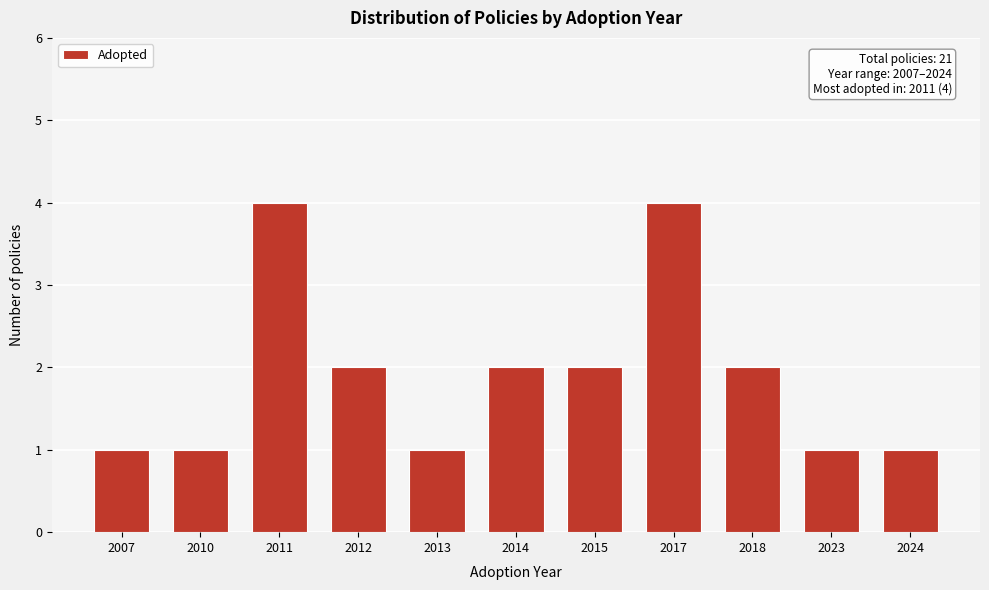

Reading left to right, what are all the values shown in this chart?

1	1	4	2	1	2	2	4	2	1	1